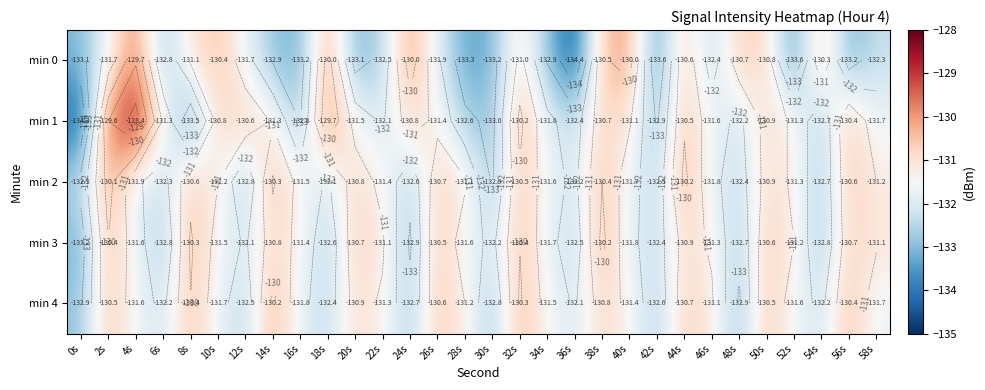

At 2s, list the series in order from largest to smallest.

min 1, min 2, min 3, min 4, min 0